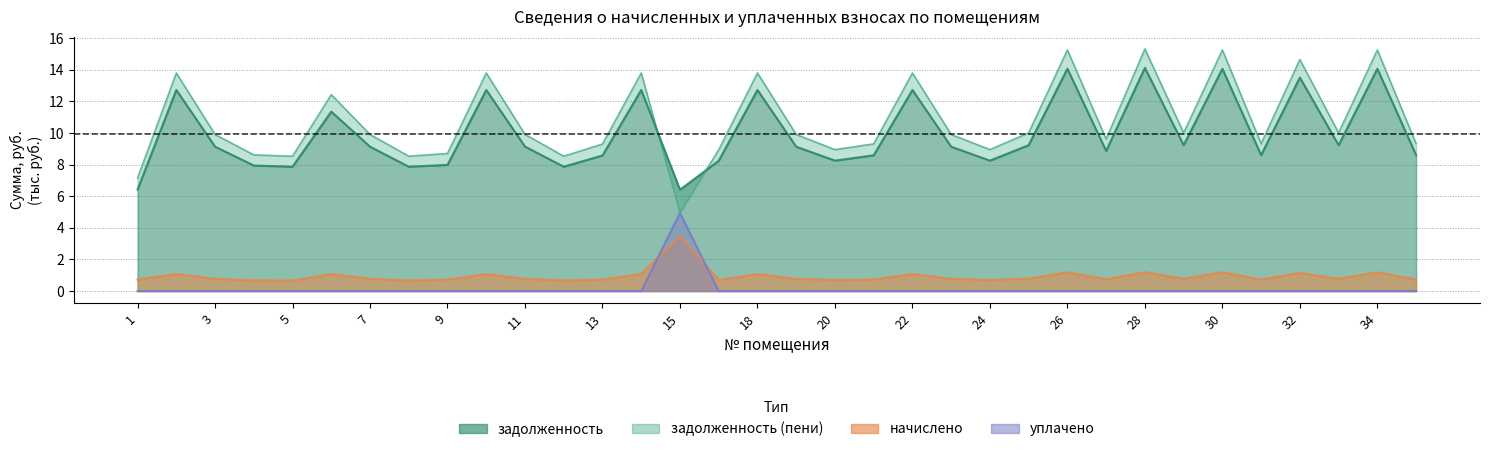

List the labels in order of уплачено value, smallest first.

1, 2, 3, 4, 5, 6, 7, 8, 9, 10, 11, 12, 13, 14, 16, 18, 19, 20, 21, 22, 23, 24, 25, 26, 27, 28, 29, 30, 31, 32, 33, 34, 35, 15